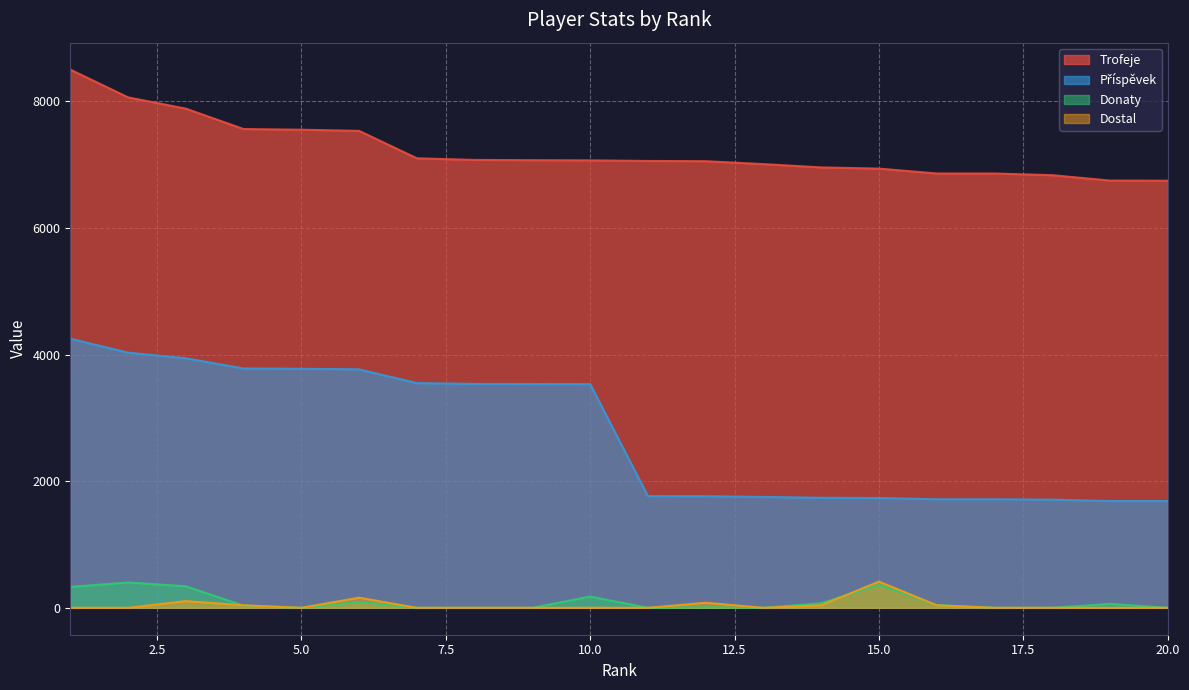

True or false: Trofeje has a value of 6747 at 19.

True